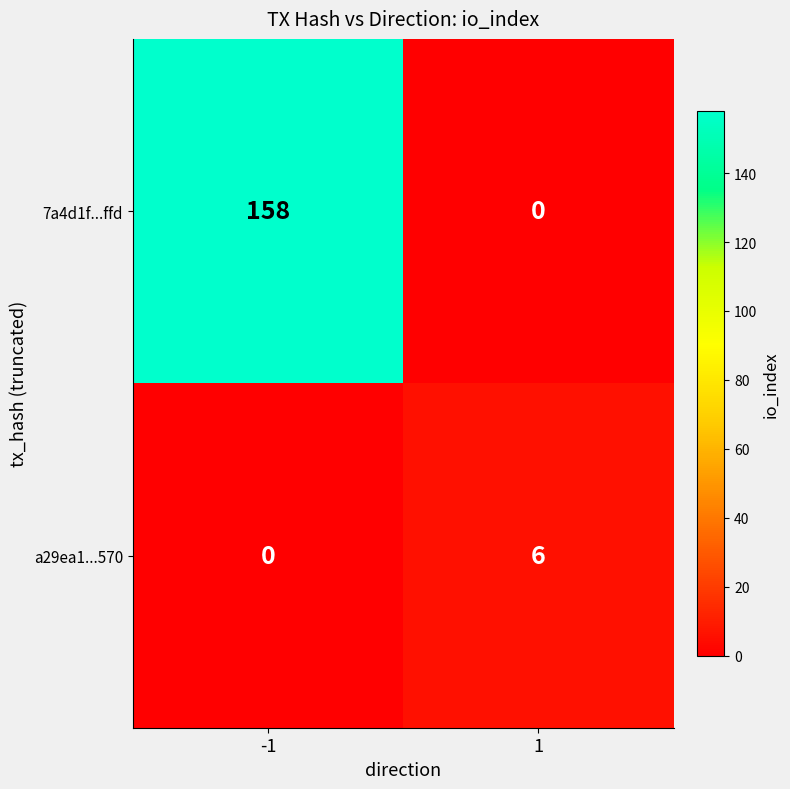

What is the spread (max minus min) of values at 1?

6